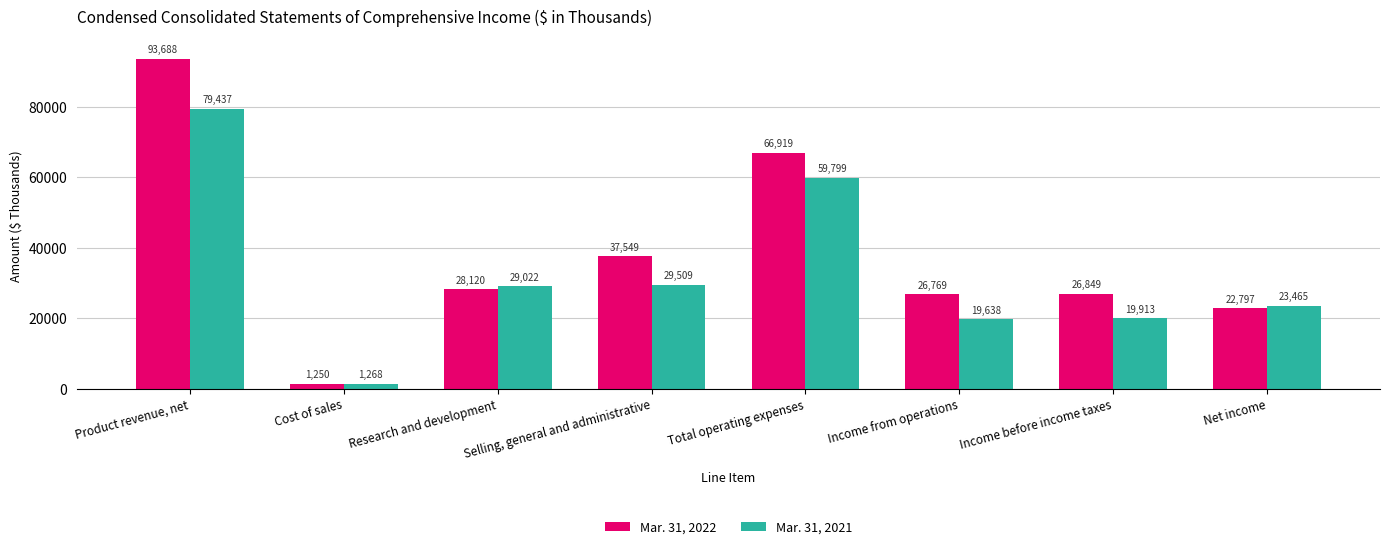

What is the smallest value displayed?

1250